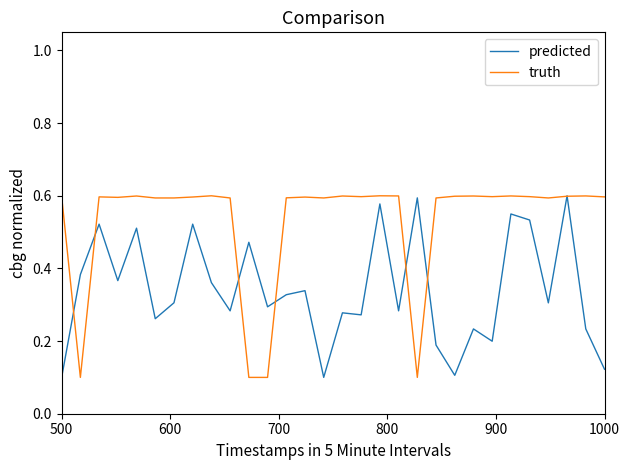

Which series has the largest total across all categories?

truth